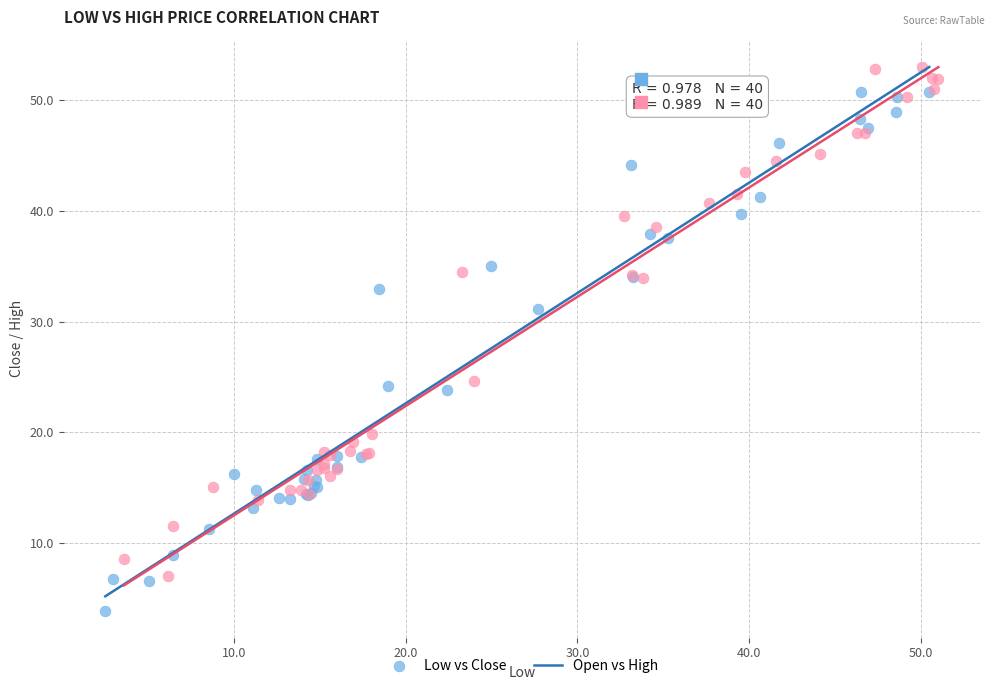

Which series reaches the minimum Y coordinate?

Low vs Close